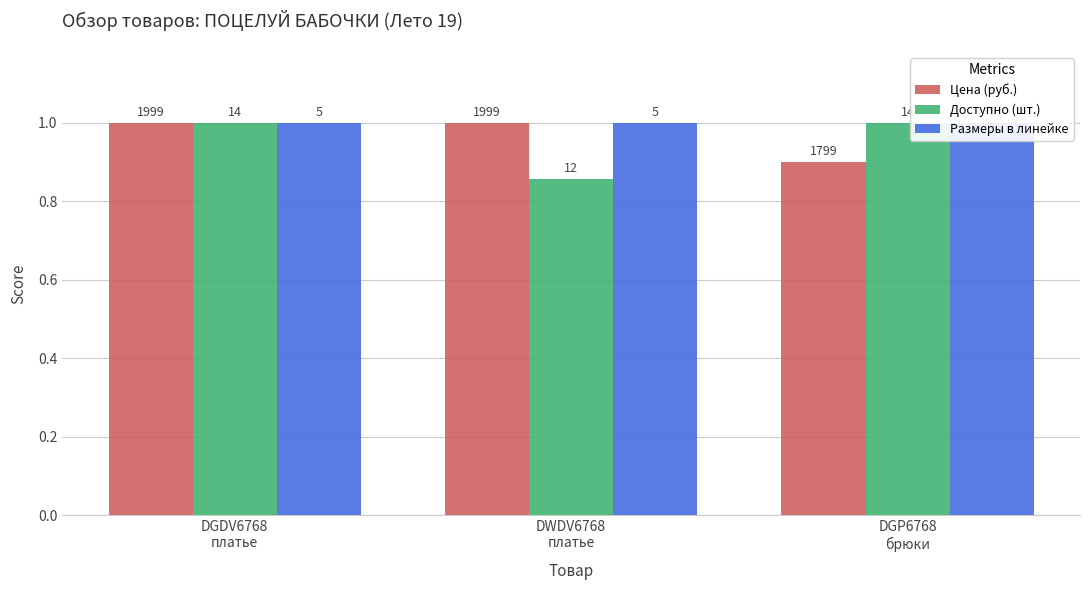

The value of Доступно (шт.) at DGDV6768
платье is 1.0. True or false?

True